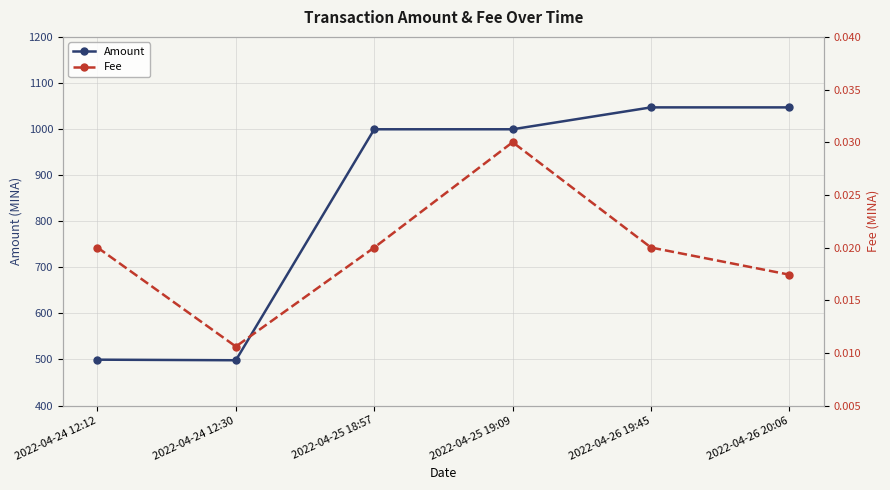

What position from the right is 2022-04-24 12:12?

6